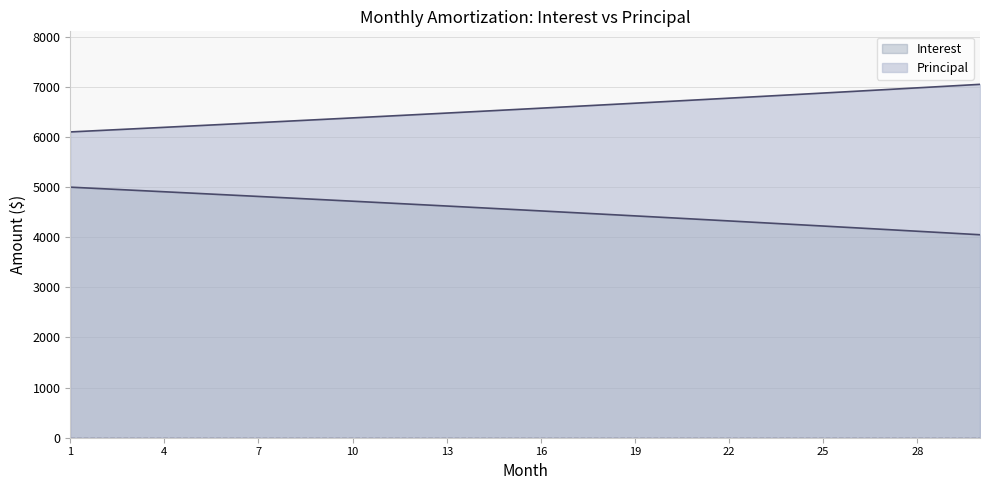

True or false: Principal and Interest intersect in this chart.

False